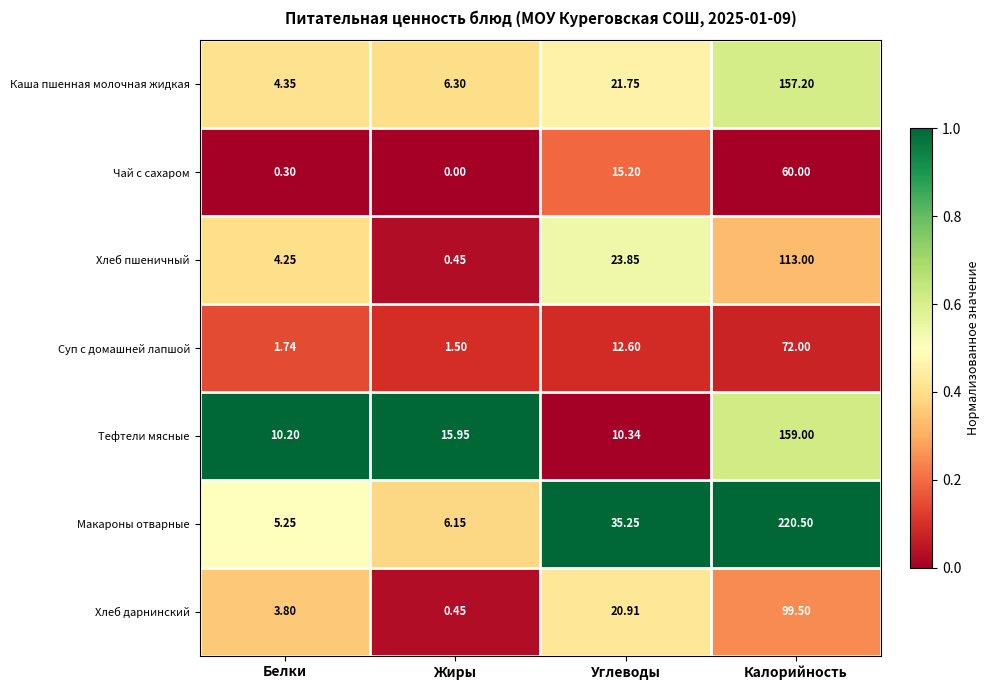

Rank the categories by Макароны отварные value from highest to lowest.

Калорийность, Углеводы, Жиры, Белки